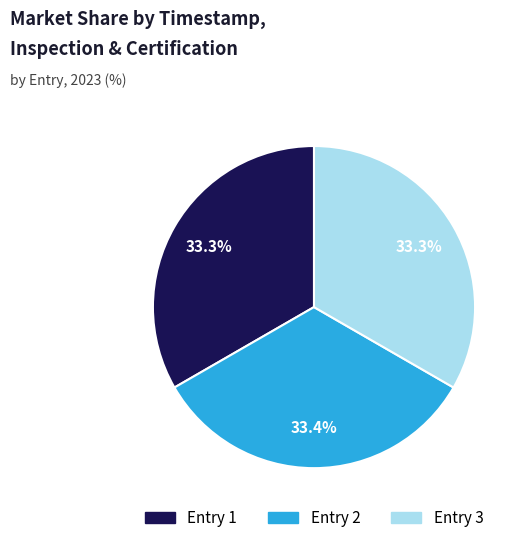

Is there a majority slice in this chart?

No